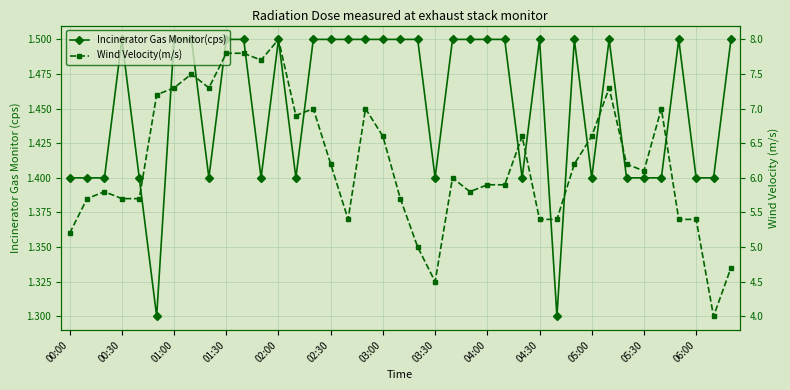

What is the value of the Incinerator Gas Monitor(cps) point at the 29th from the left?

1.3